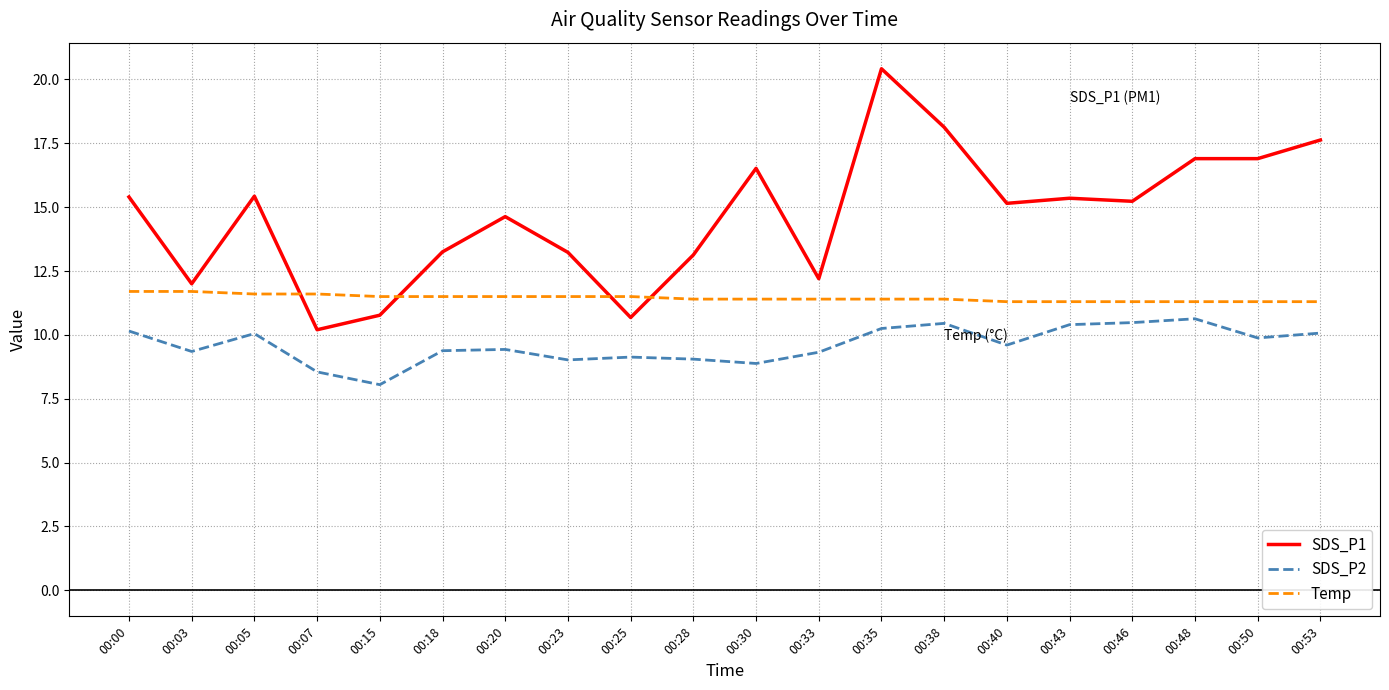

Between 00:33 and 00:46, which series saw the biggest shift?

SDS_P1